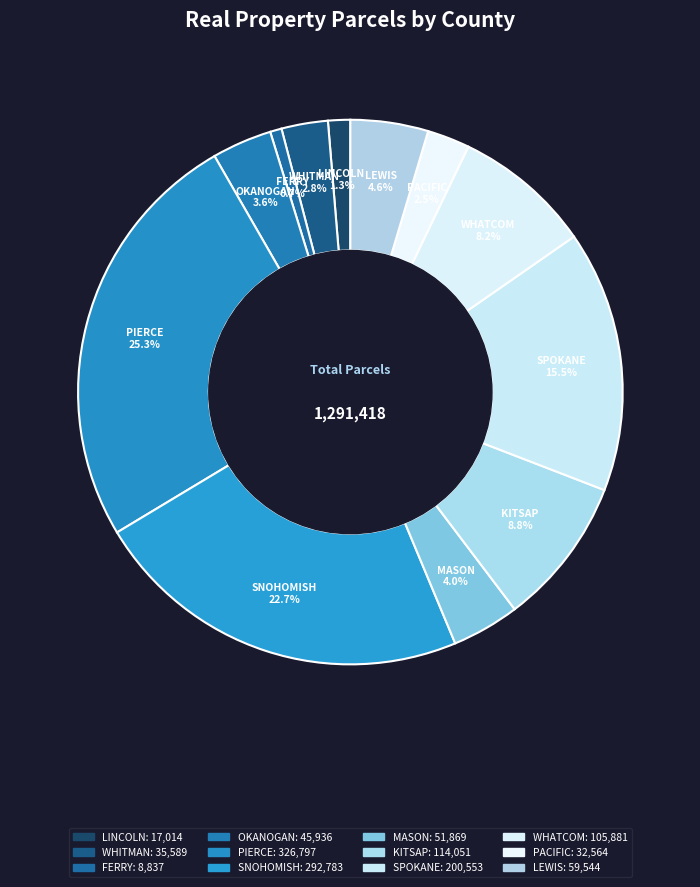

How many slices are in this pie chart?

12